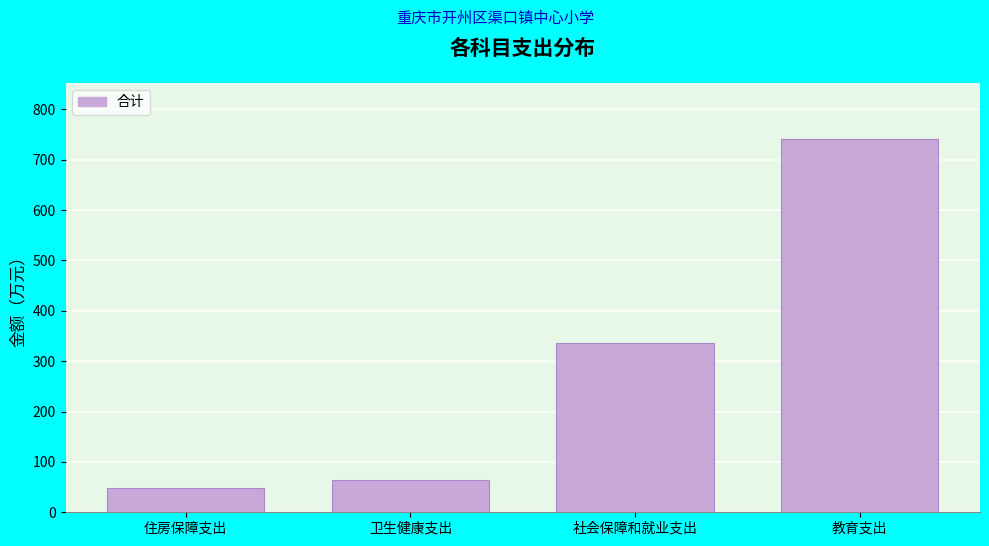

Reading left to right, extract all data points from this chart.

住房保障支出=48.9	卫生健康支出=63.3	社会保障和就业支出=336.8	教育支出=741.5